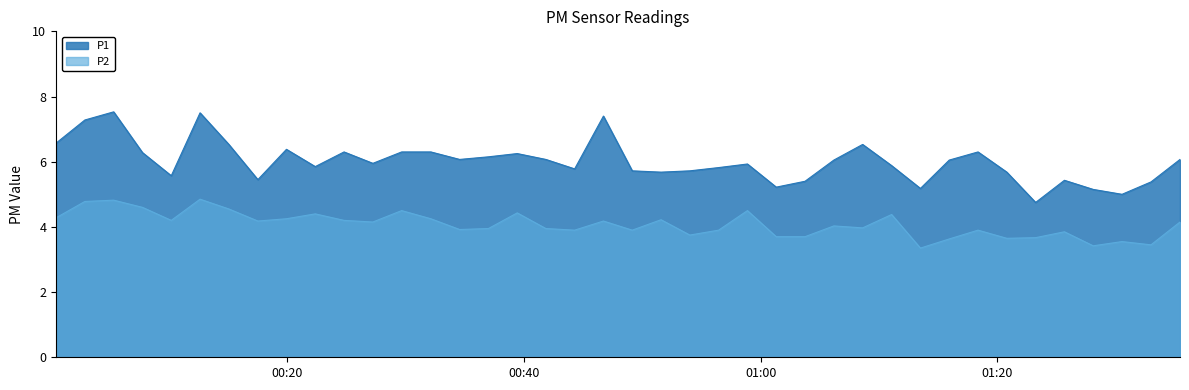

Which series has the largest total across all categories?

P1